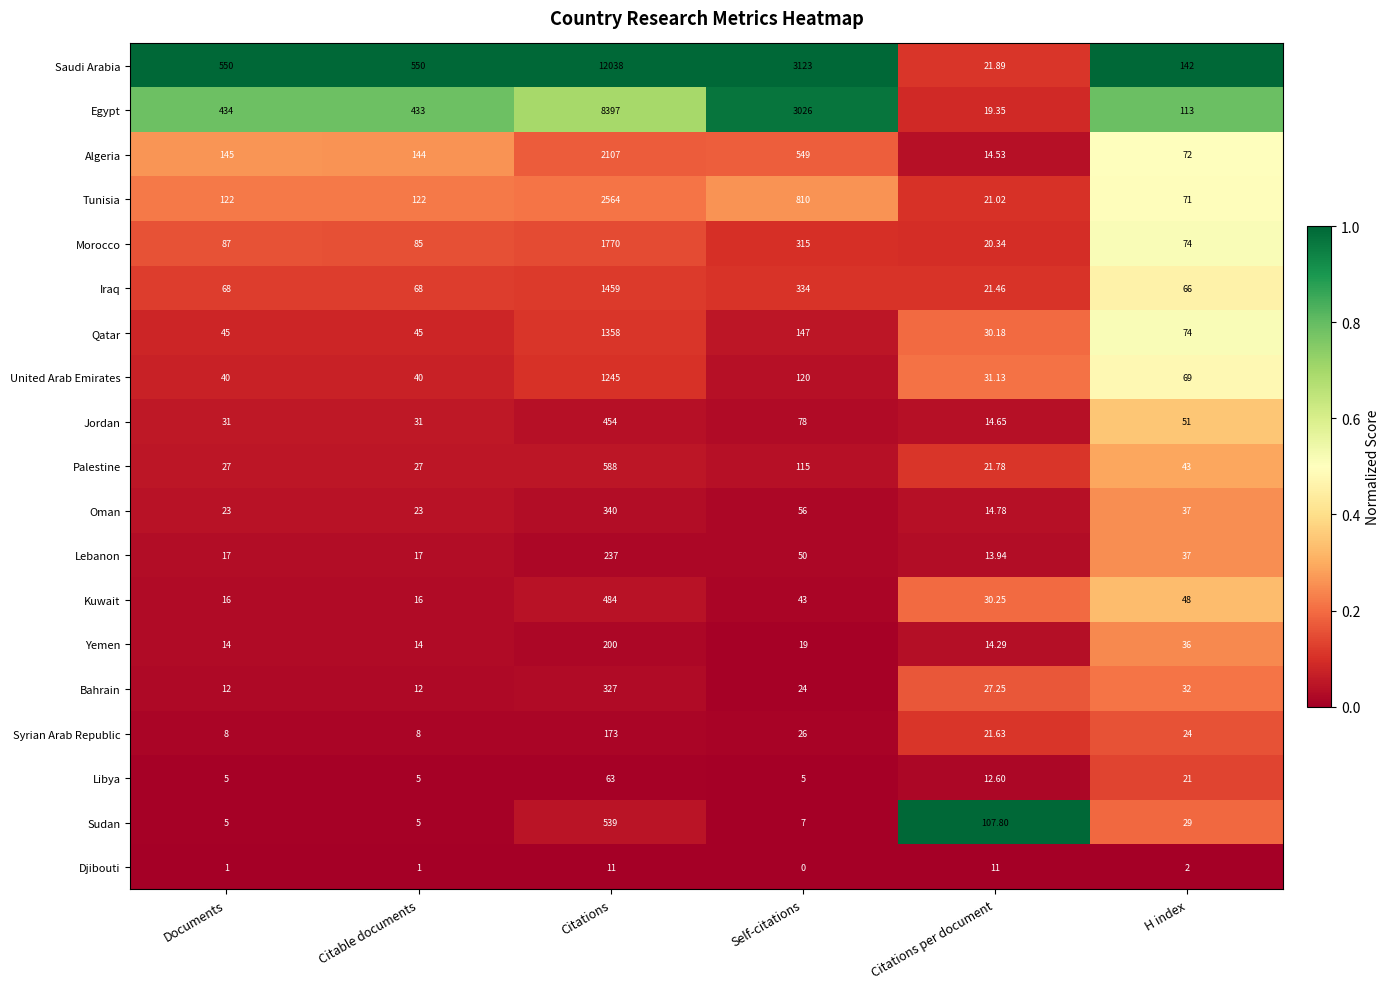

Which label corresponds to the largest value in the chart?

Citations